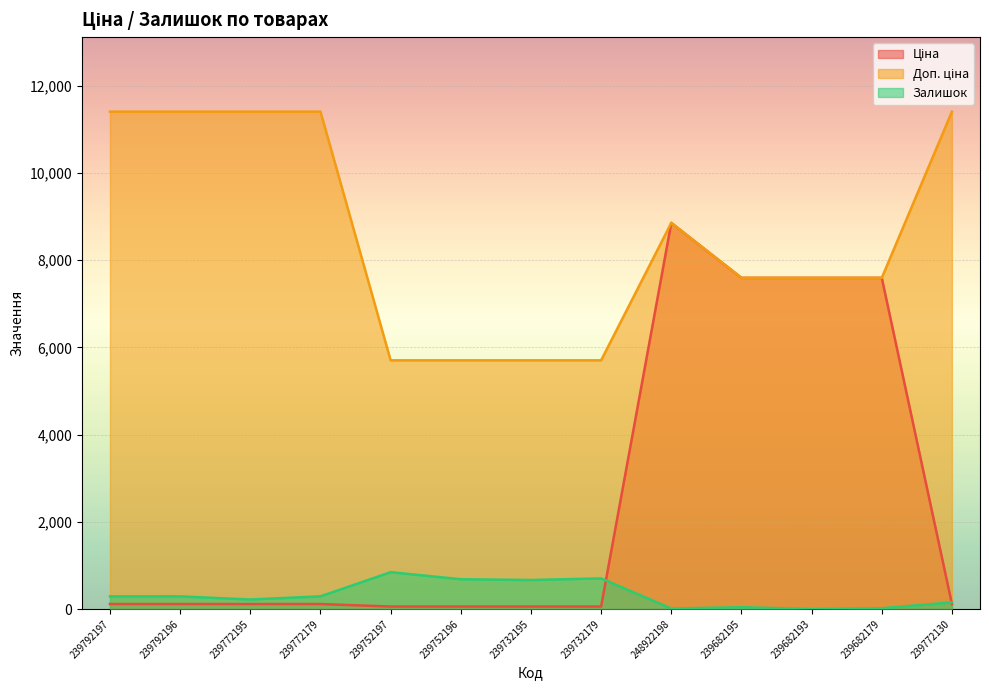

At 239792197, list the series in order from smallest to largest.

Ціна, Залишок, Доп. ціна